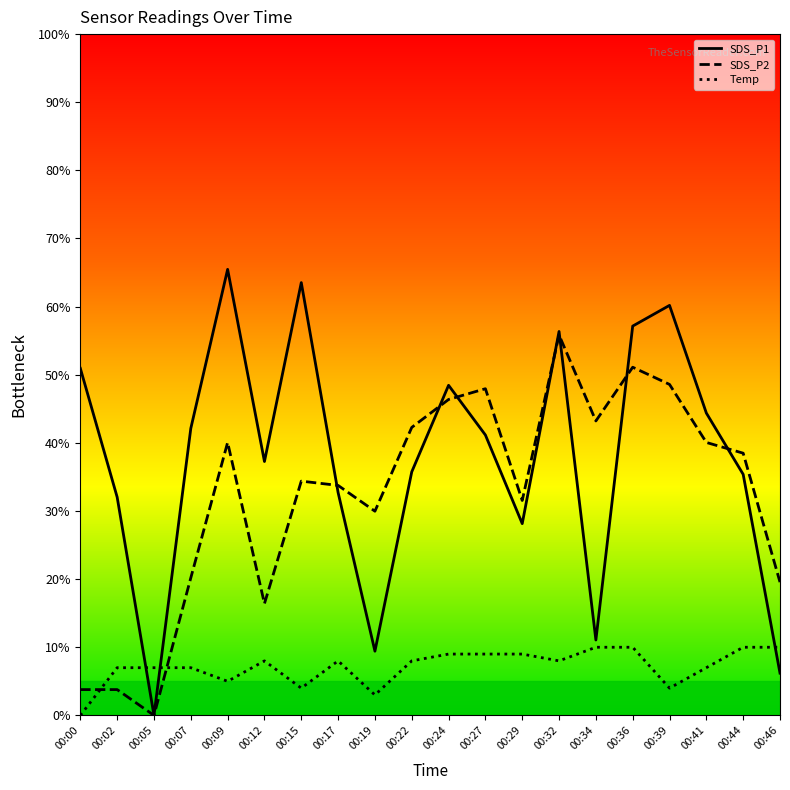

What is the spread (max minus min) of values at 00:00?

50.9